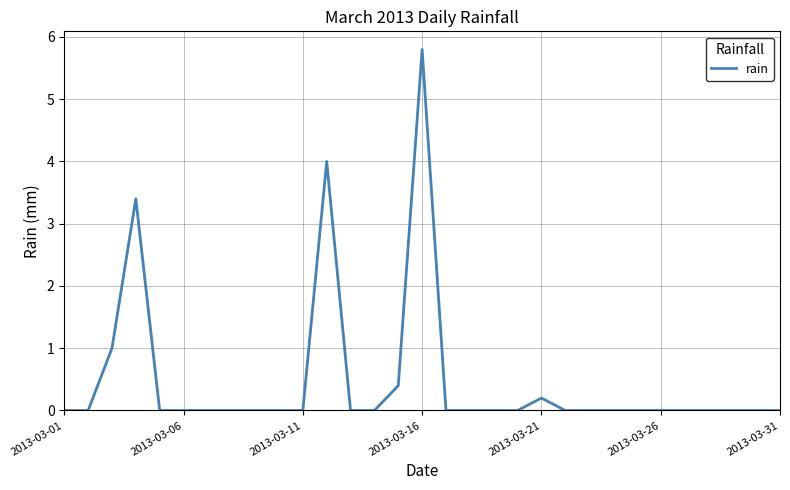

What is the maximum value shown in the chart?

5.8